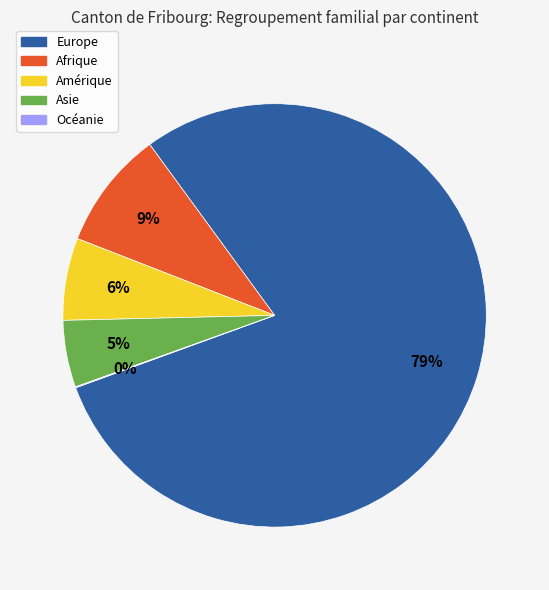

To the nearest percent, what percentage of the pie is Afrique?

9%